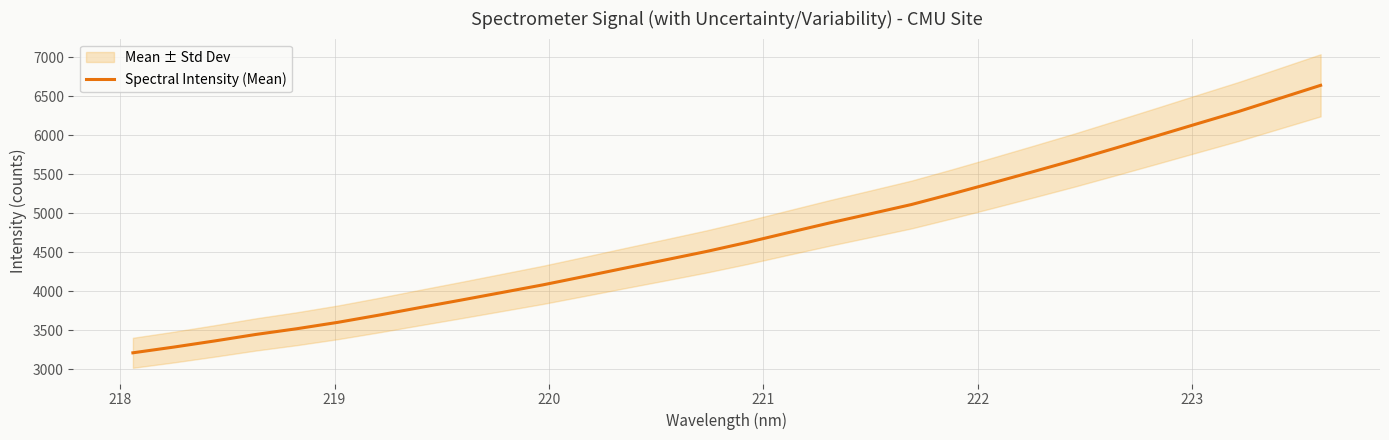

What is the minimum value for Spectral Intensity (Mean)?

3211.0